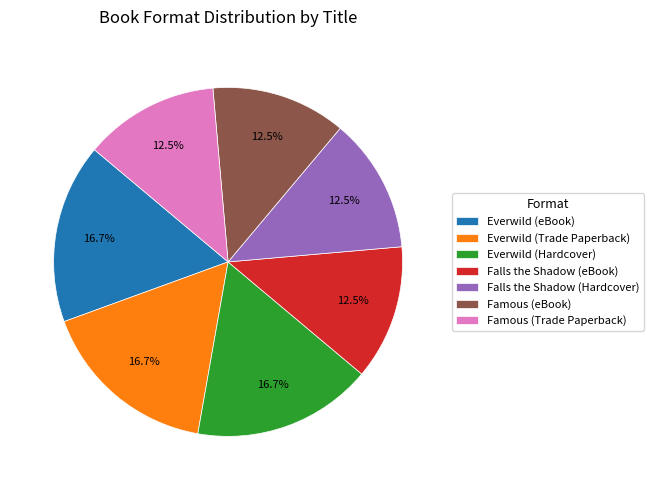

Is it true that Everwild (Hardcover) is 17% of the pie?

True